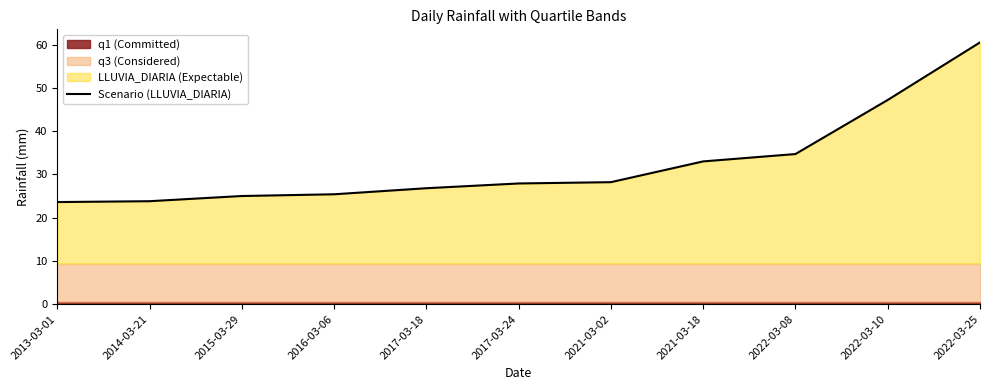

What is the maximum value shown in the chart?

60.5